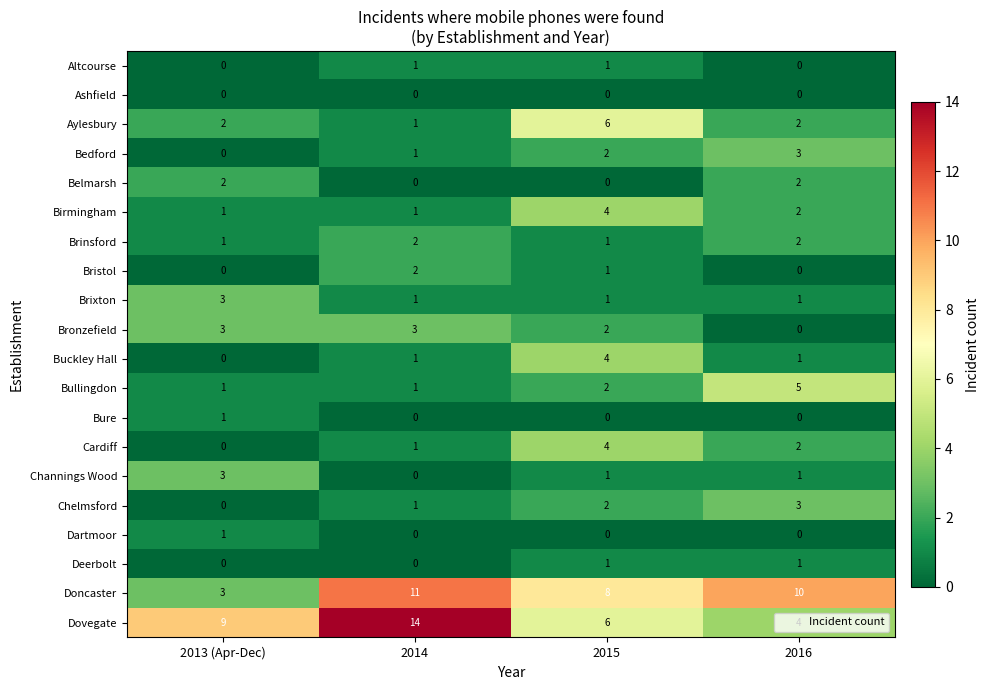

What is the maximum value shown in the chart?

14